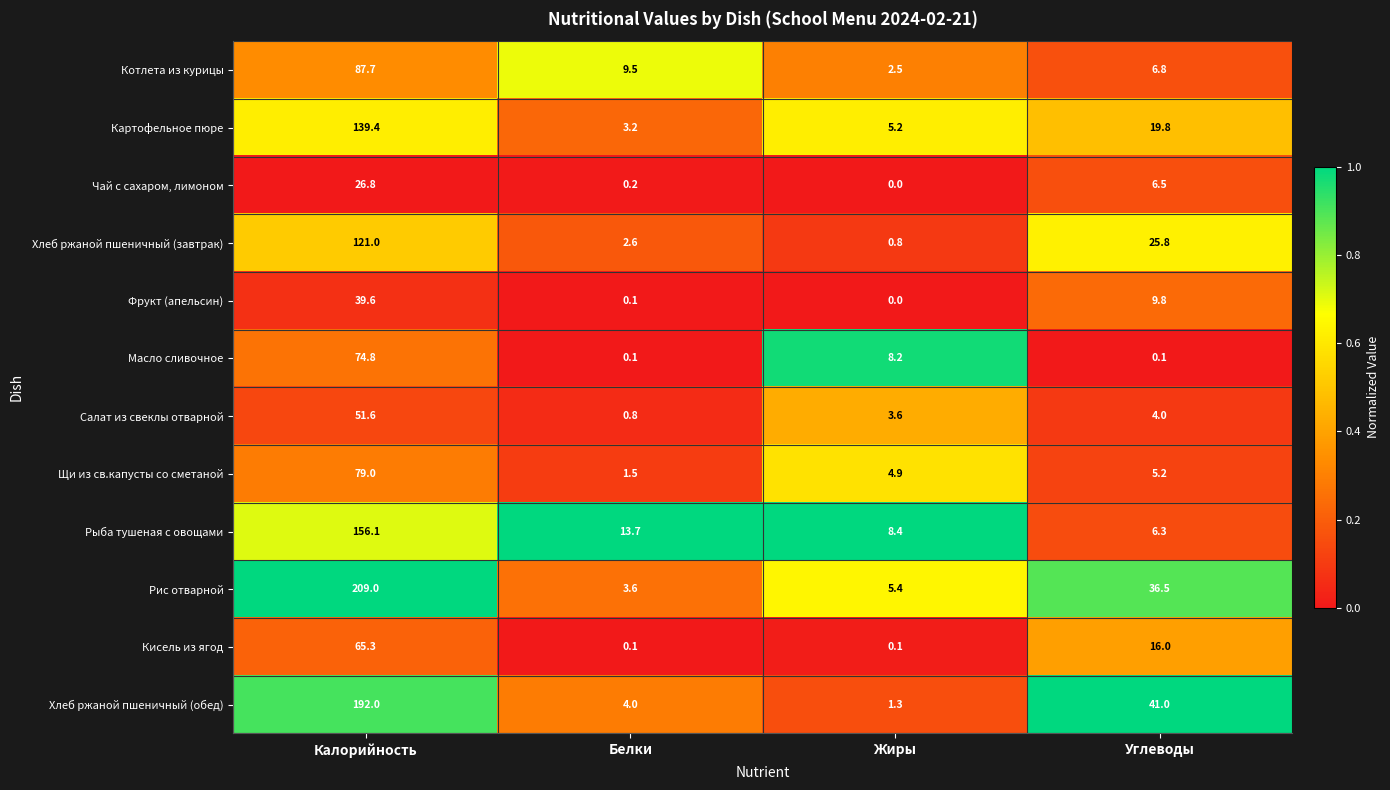

What is the difference between the Рыба тушеная с овощами values at Белки and Калорийность?

142.4